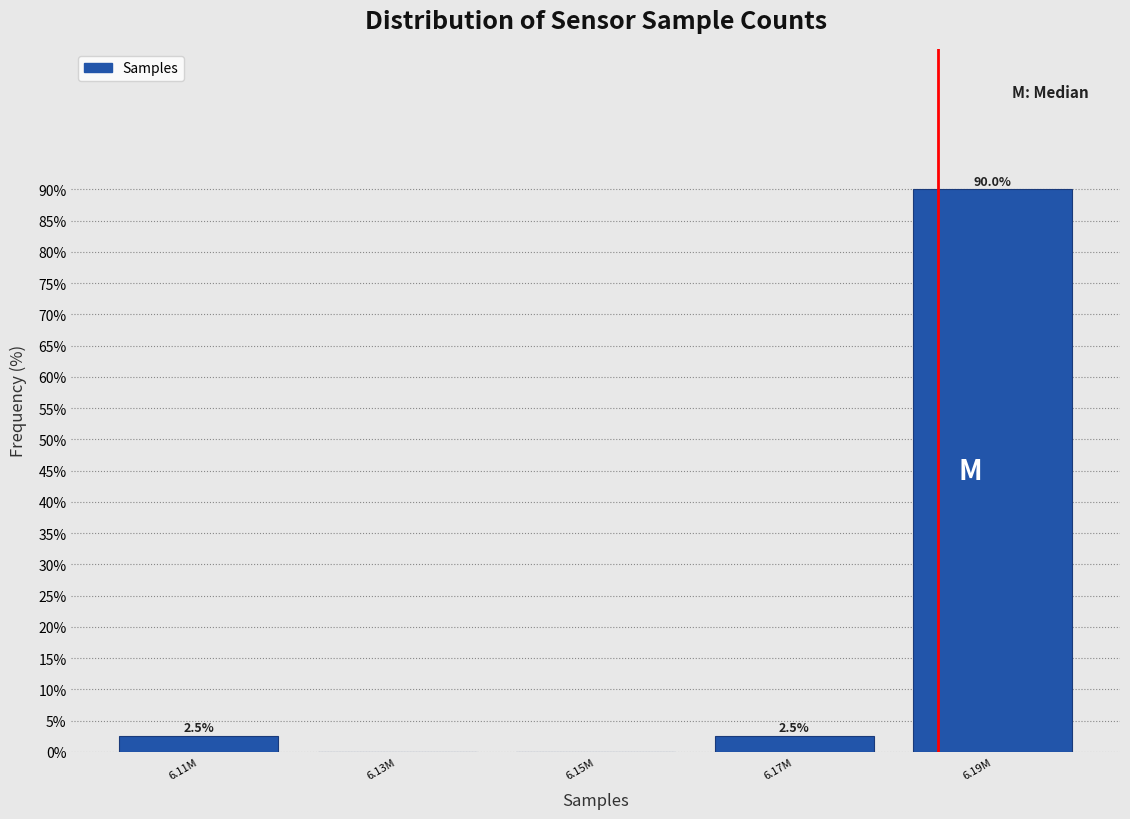

Reading left to right, what are all the values shown in this chart?

6.11M=2.5	6.13M=0.0	6.15M=0.0	6.17M=2.5	6.19M=90.0